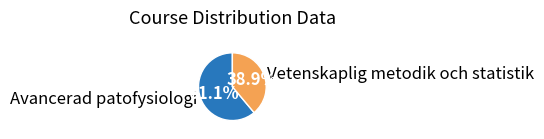

What percentage is the Vetenskaplig metodik och statistik slice, to the nearest percent?

39%